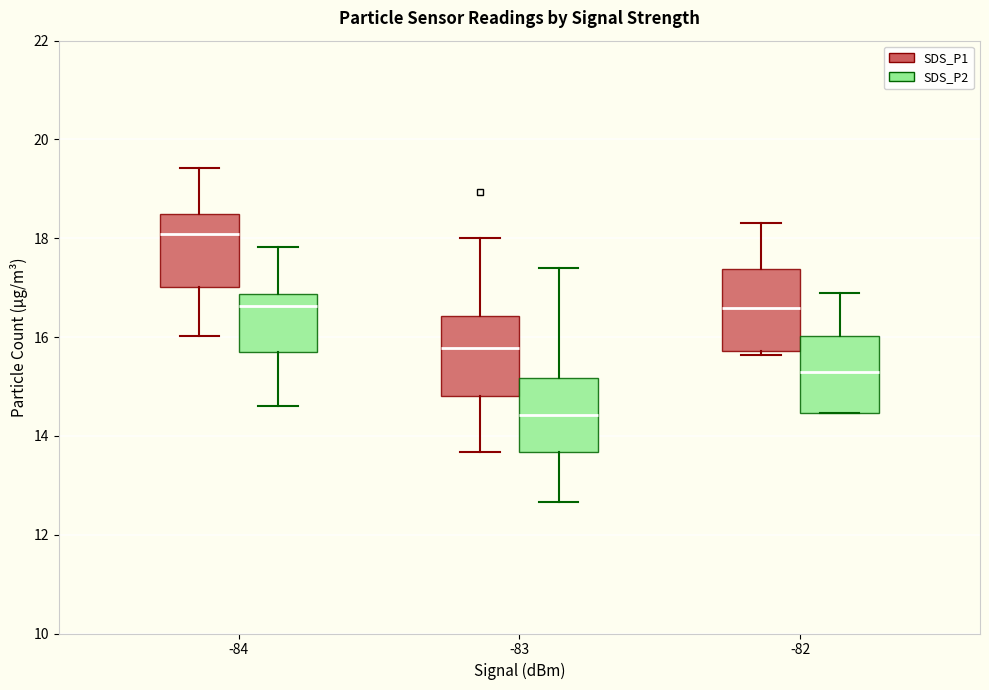

Which box's median line is the lowest?

-83 (SDS_P2)